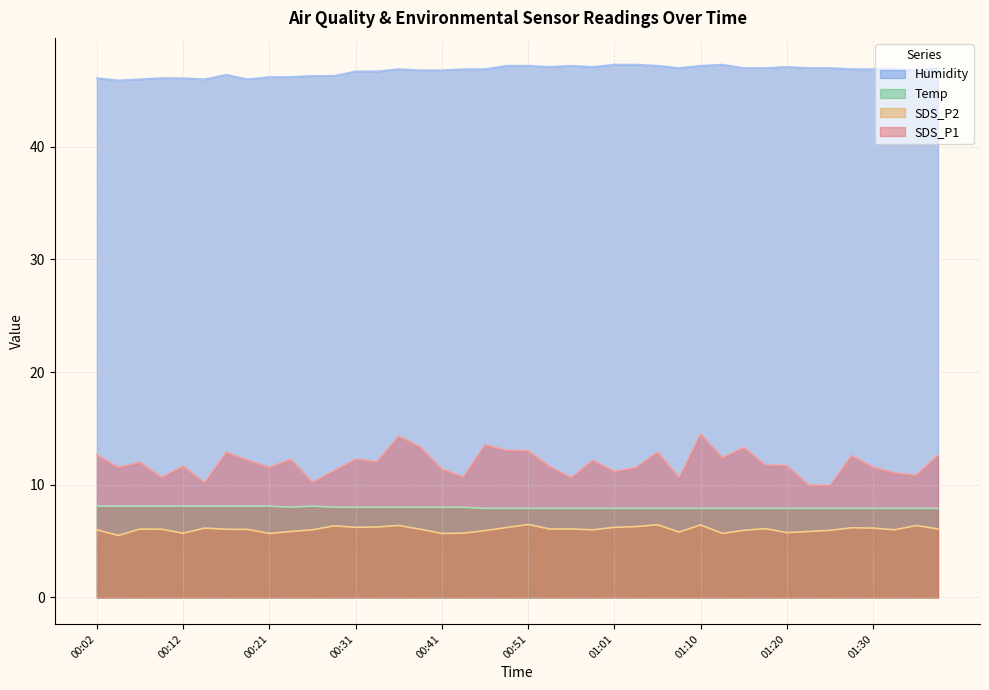

True or false: SDS_P2 has more than 2 interior local peaks.

True